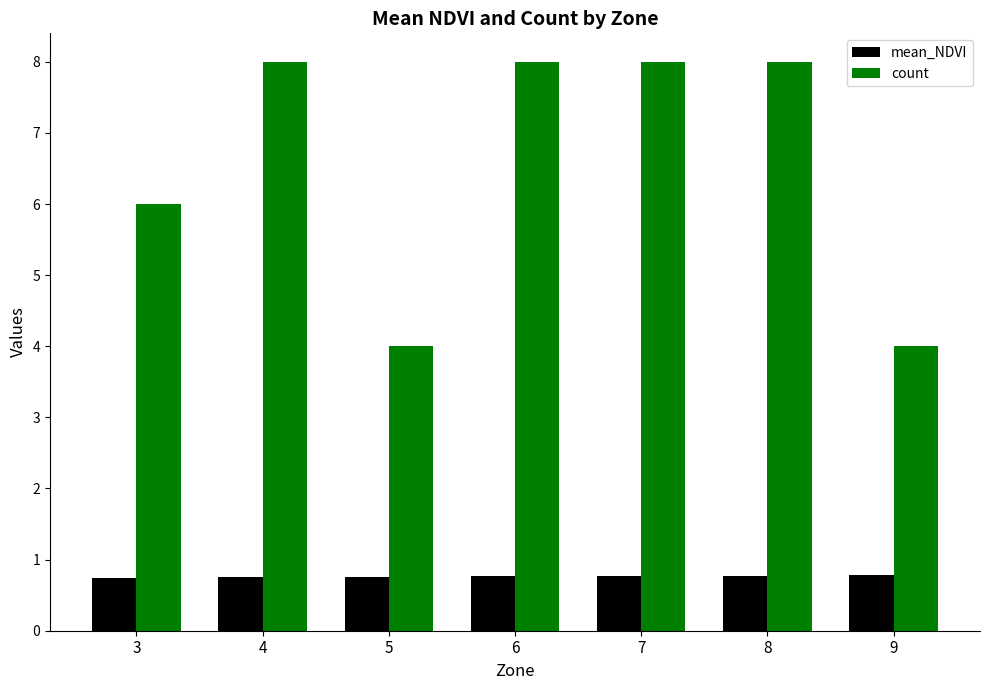

What value does the mean_NDVI series have at 6?

0.8